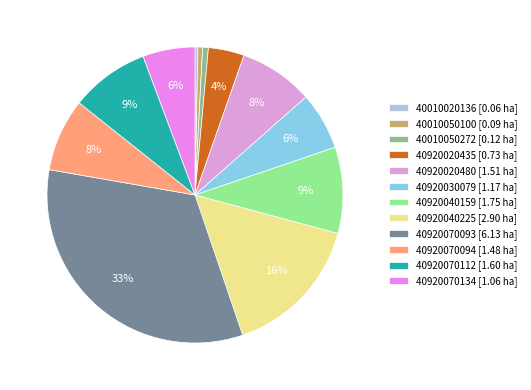

To the nearest percent, what percentage of the pie is 40920040225?

16%